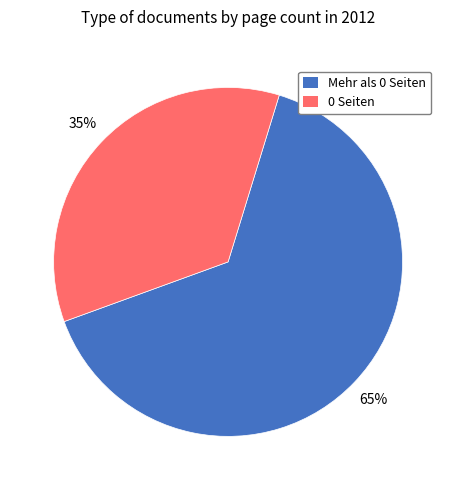

Is there a majority slice in this chart?

Yes